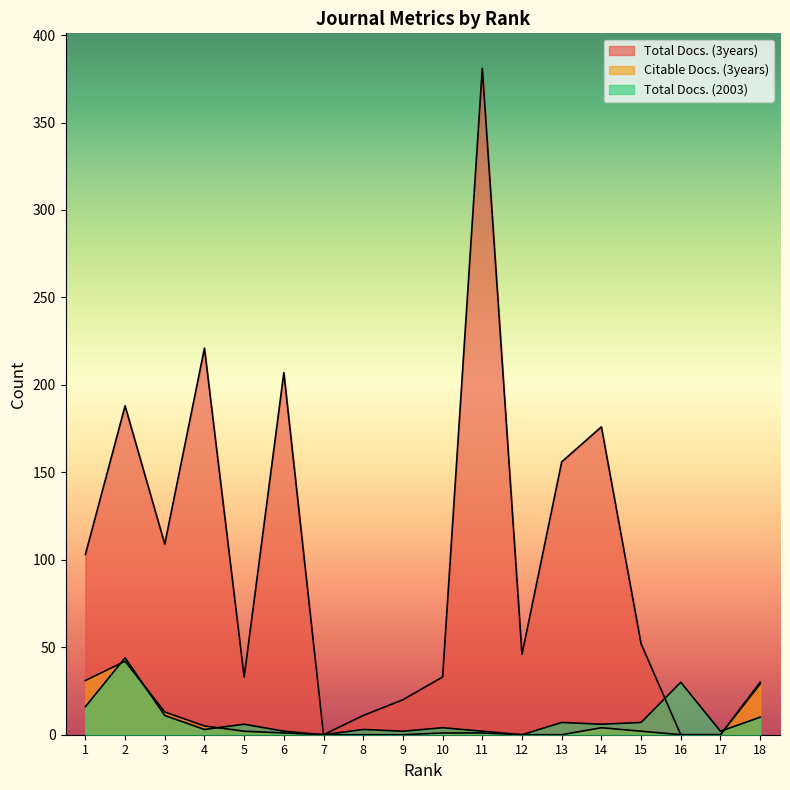

The value of Total Docs. (3years) at 7 is -168. True or false?

False